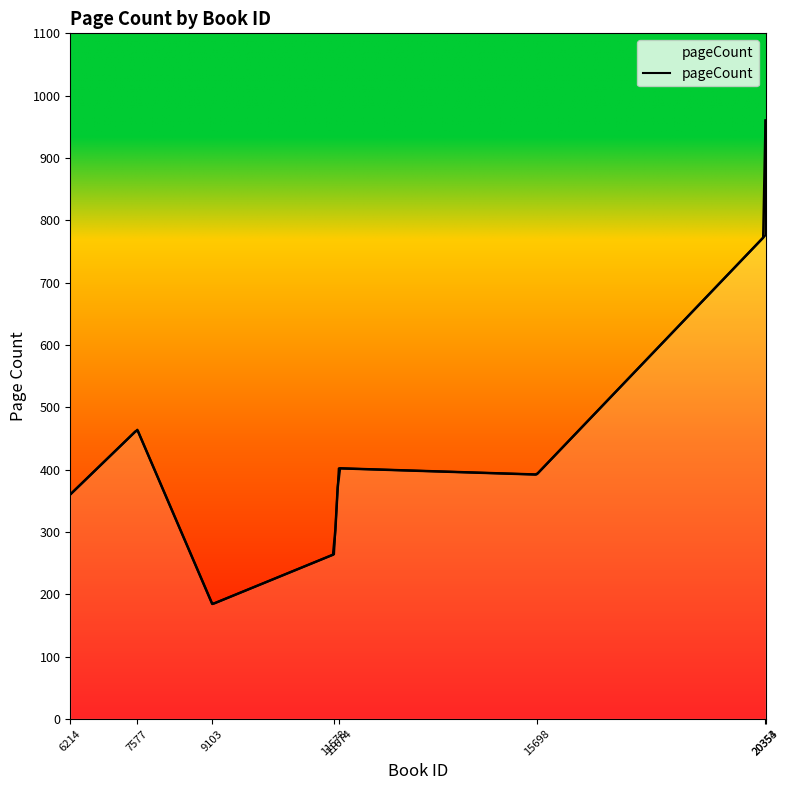

Reading left to right, list all the values displayed in this chart.

360	464	184	264	402	392	776	960